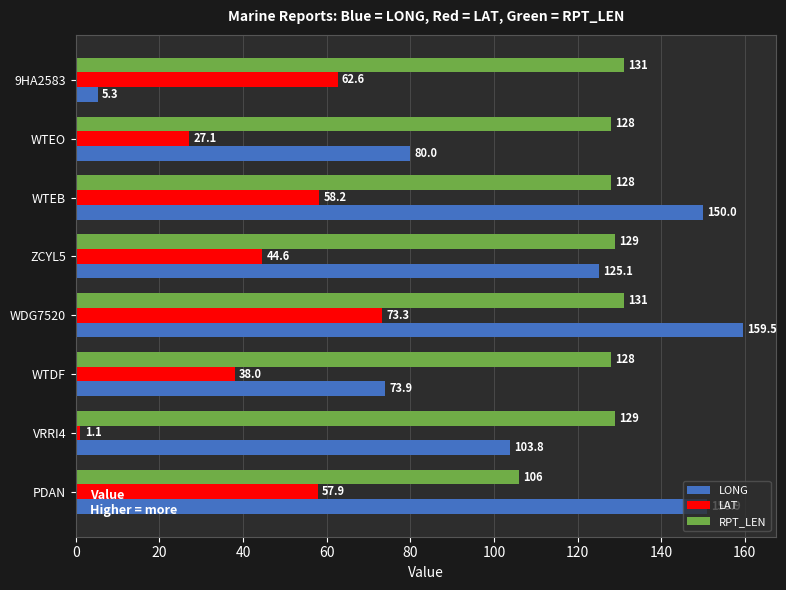

The value of LAT at WDG7520 is 73.3. True or false?

True